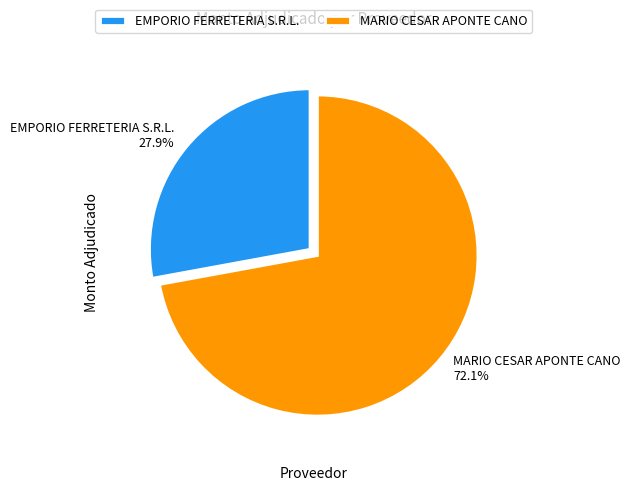

Count the number of slices in the pie.

2